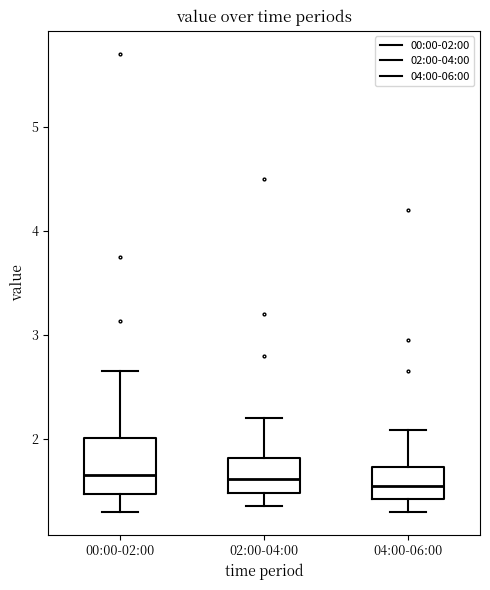

Where is the lower edge of the box for 04:00-06:00 on the y-axis? The values are not printed on the chart, so give them approximately, as read against the axis.

1.4